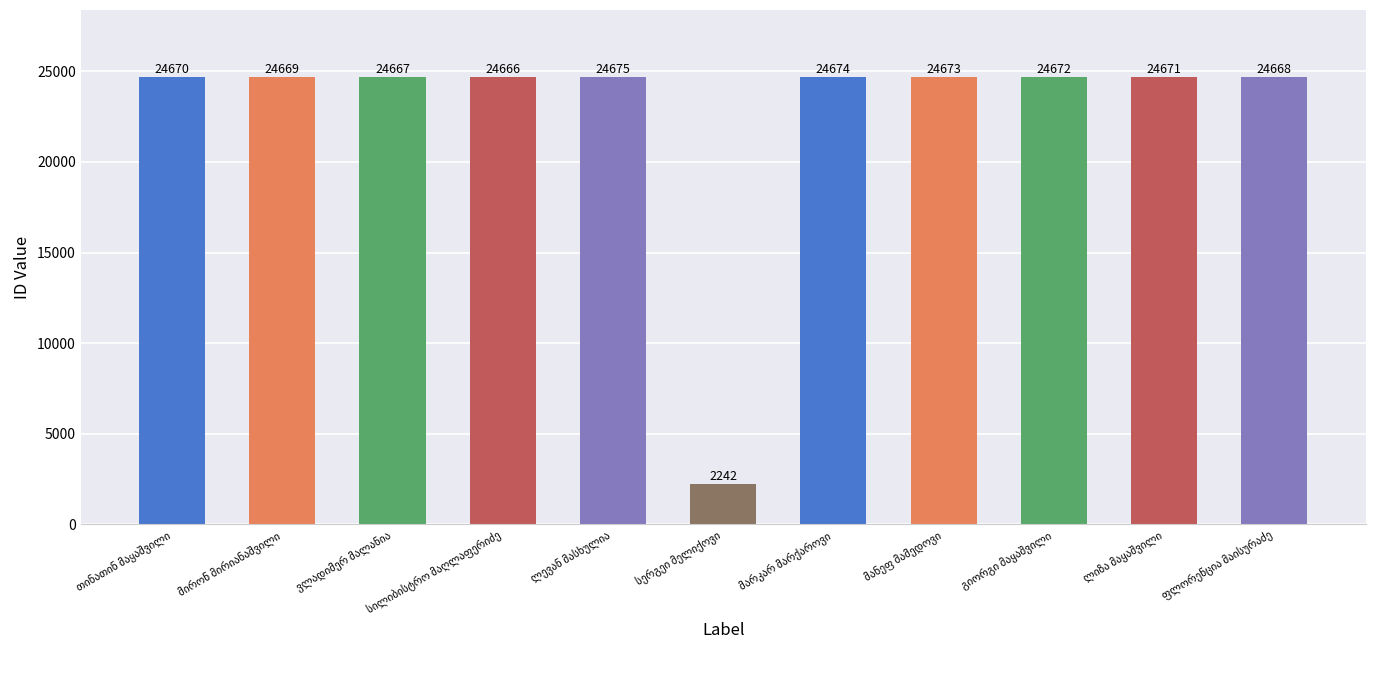

What is the sum of all values?

248947